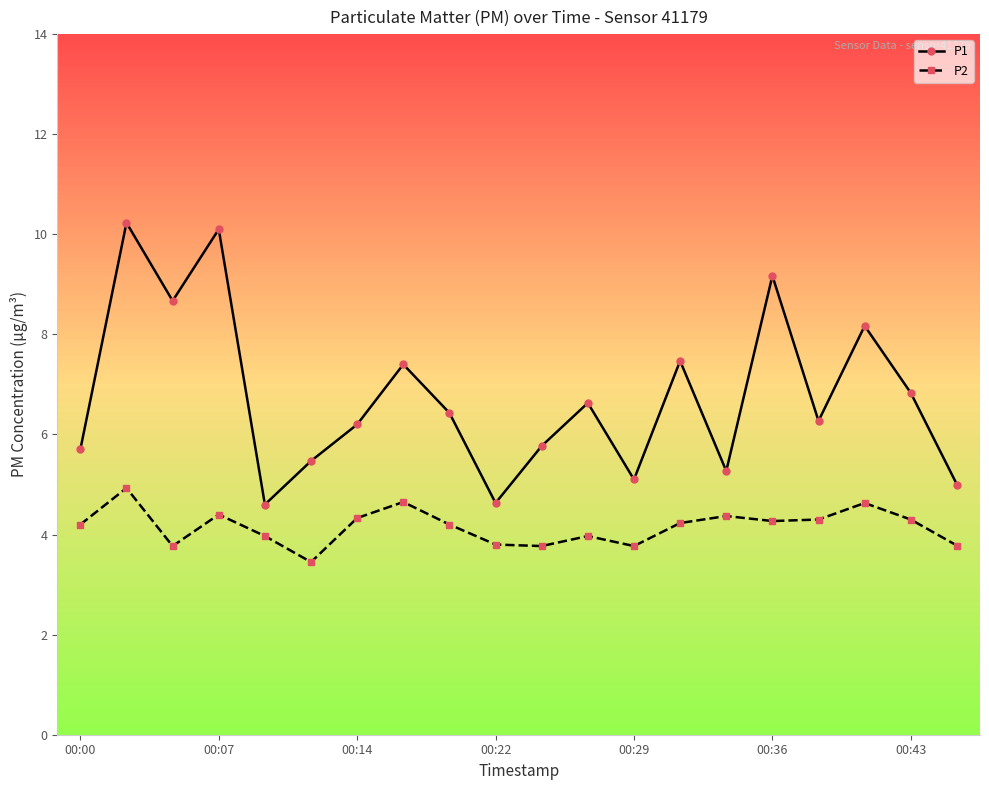

Rank the series by their average value, from lowest to highest.

P2, P1